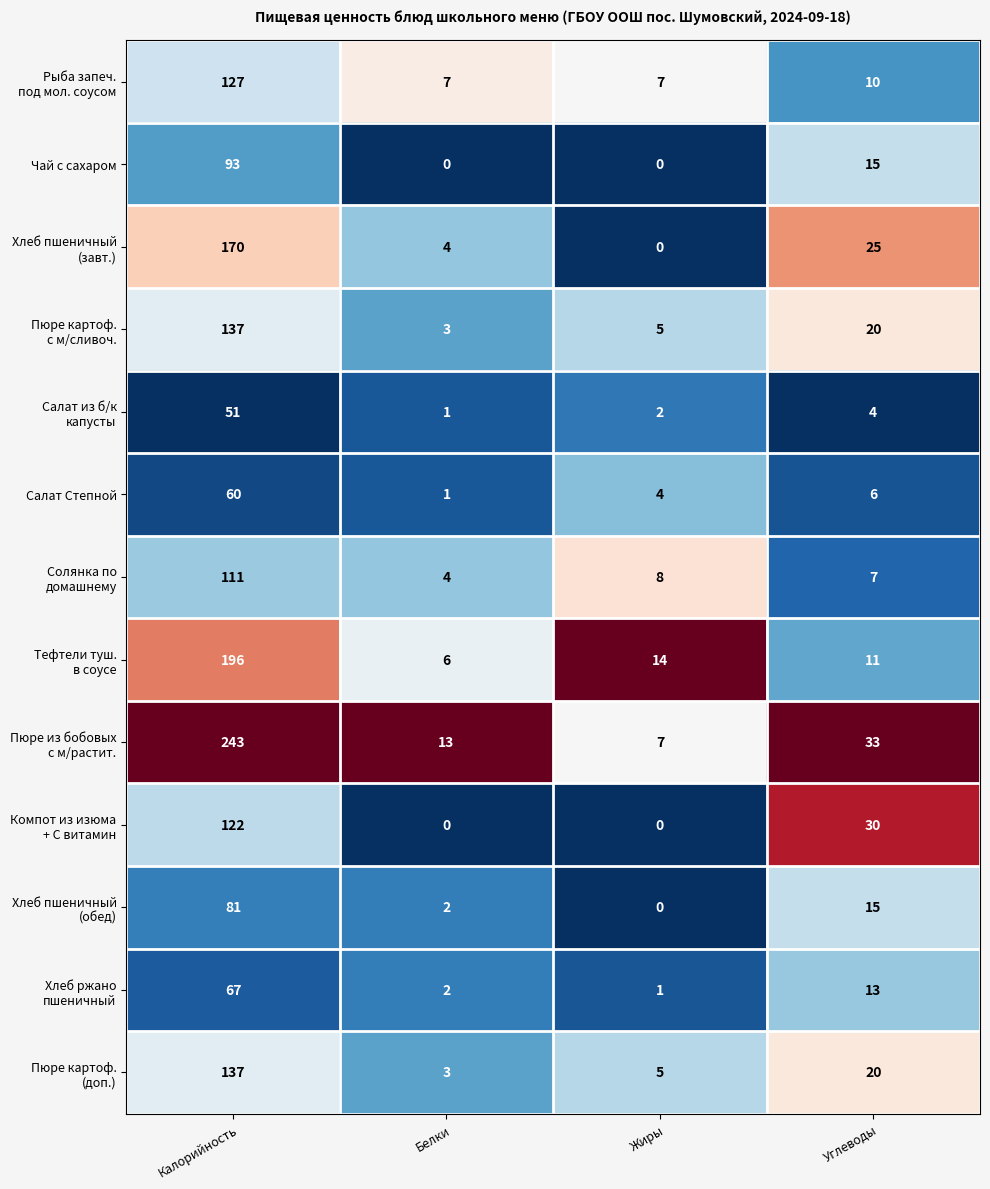

At which category does the chart reach its peak across all series?

Калорийность